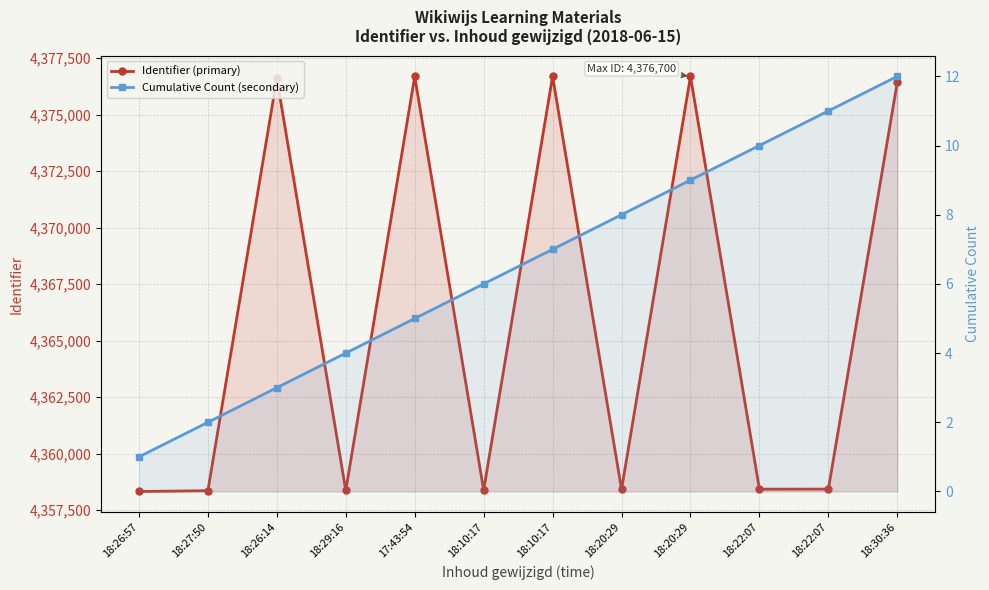

Which series changed the most between 18:27:50 and 18:20:29?

Identifier (primary)